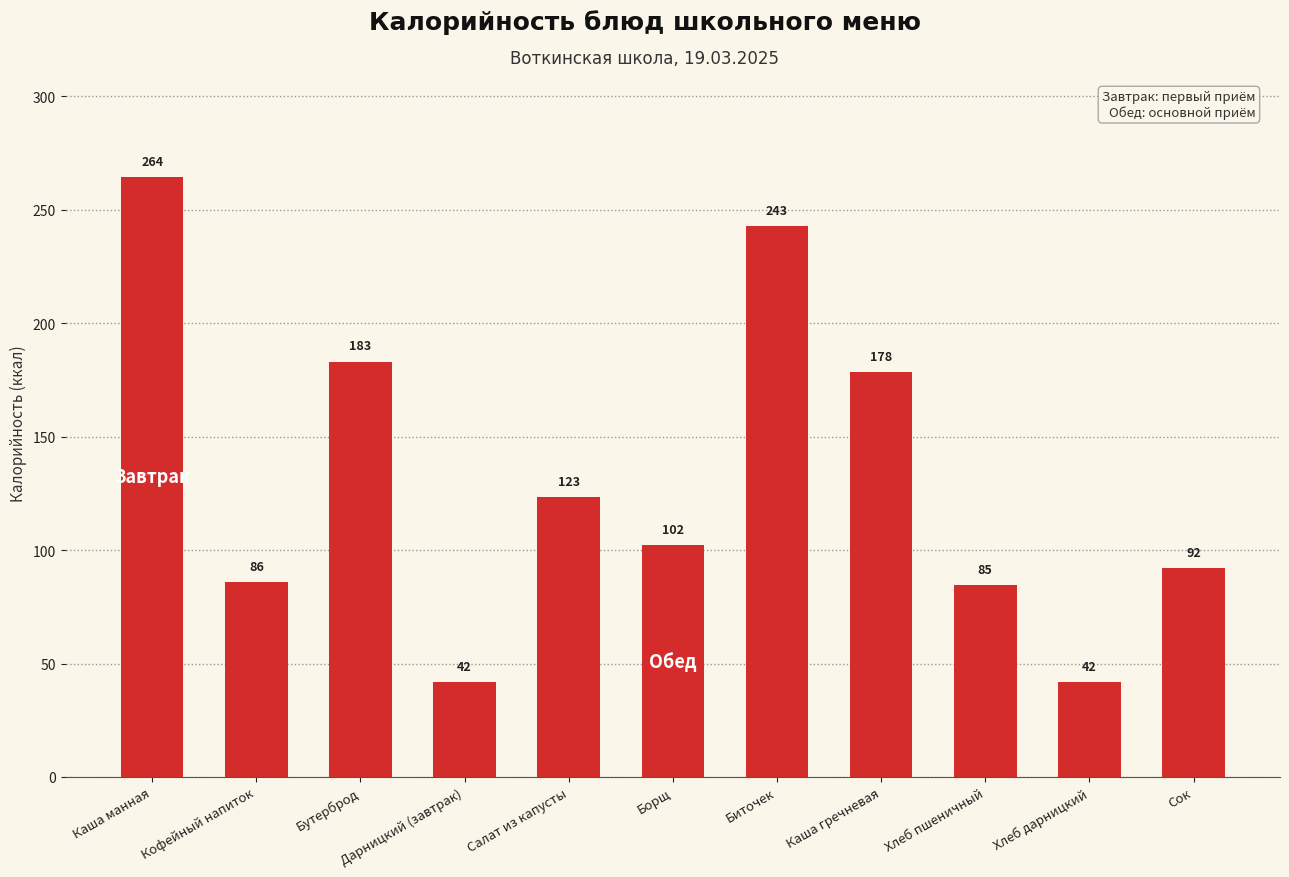

Between Каша манная and Кофейный напиток, which is larger?

Каша манная